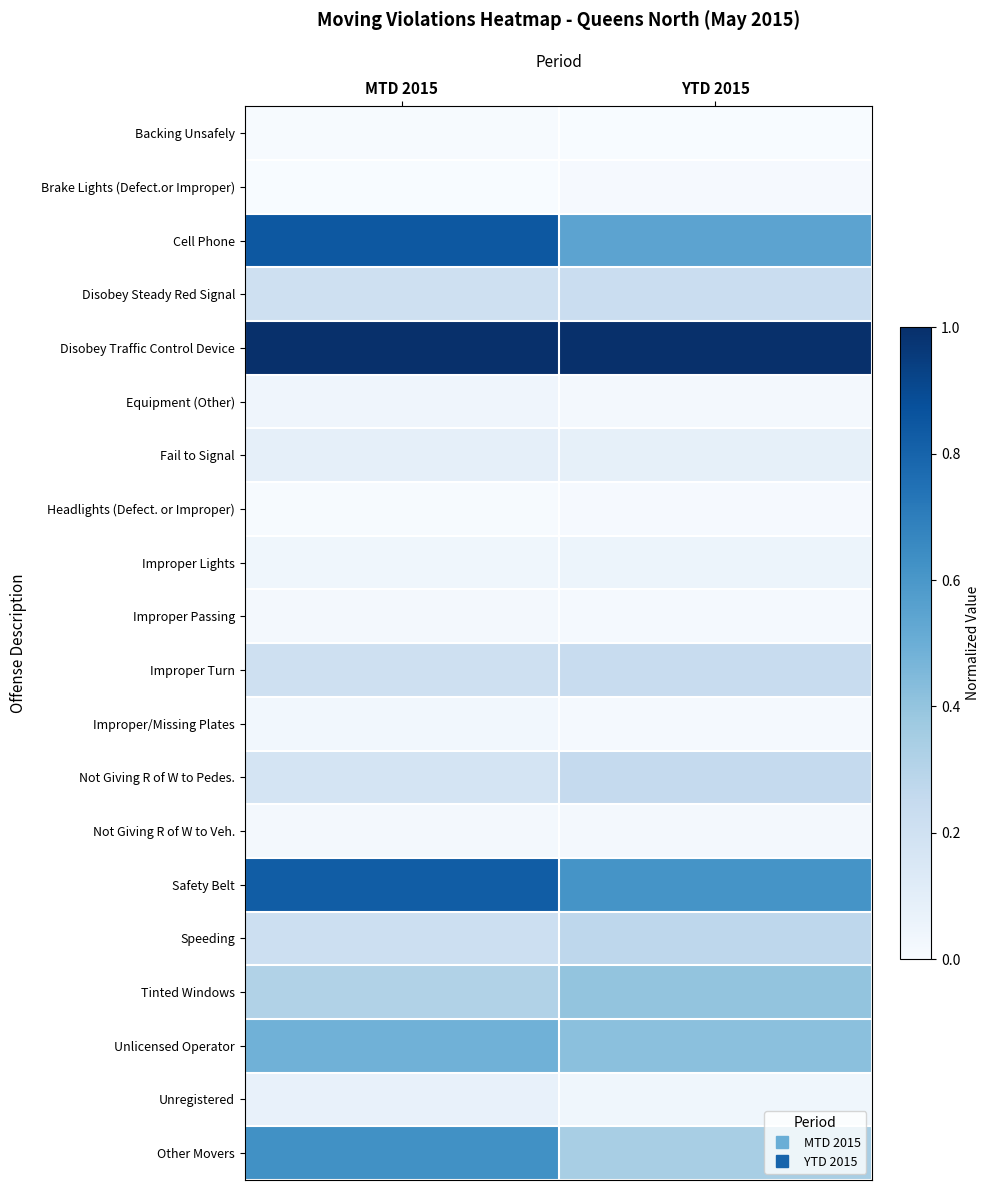

What is the spread (max minus min) of values at YTD 2015?

1.0